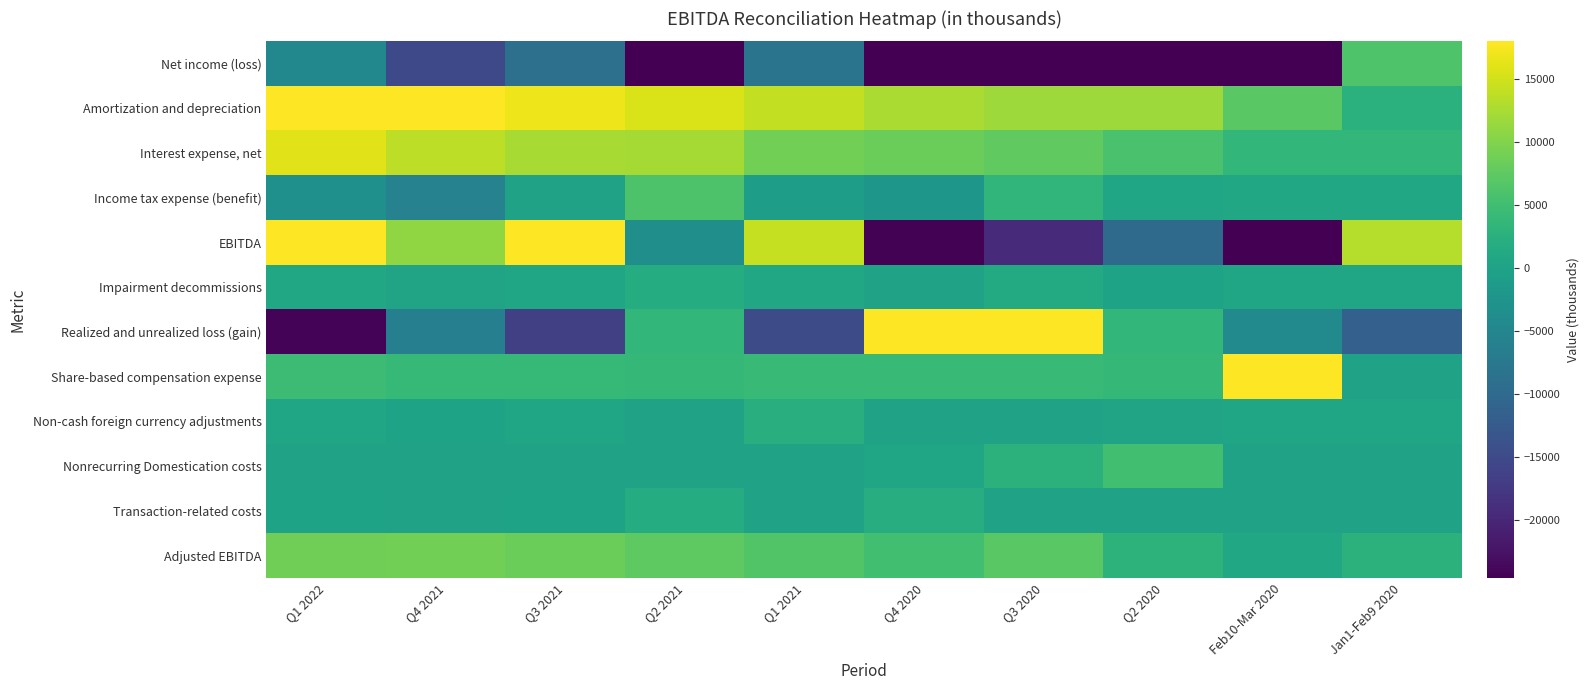

Which category has the lowest value across all series?

Feb10-Mar 2020